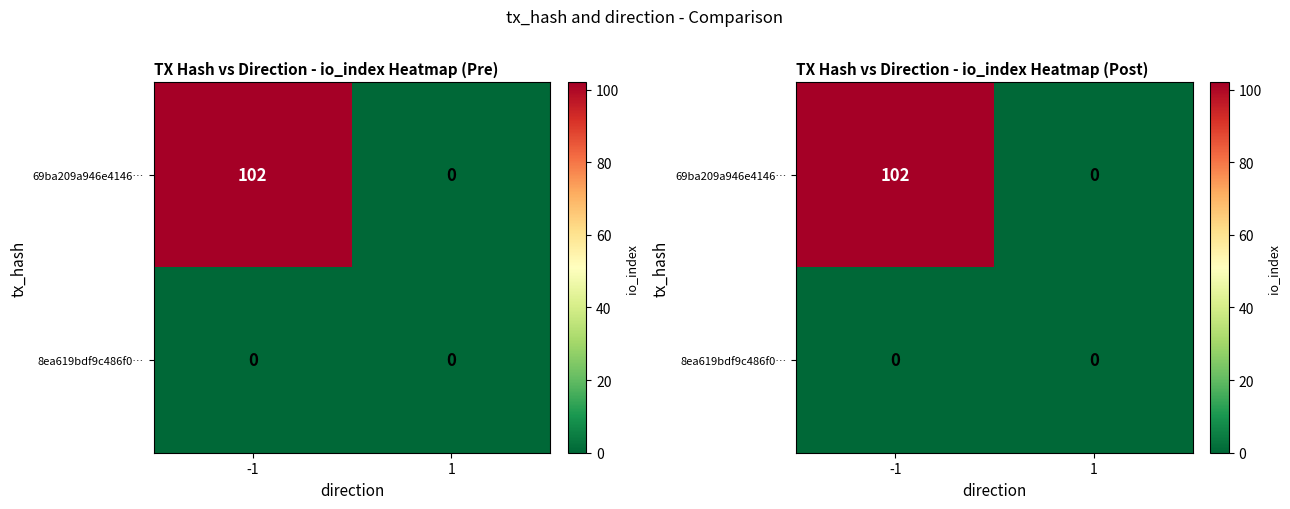

Is it true that 69ba209a946e4146… equals 135 at -1?

False